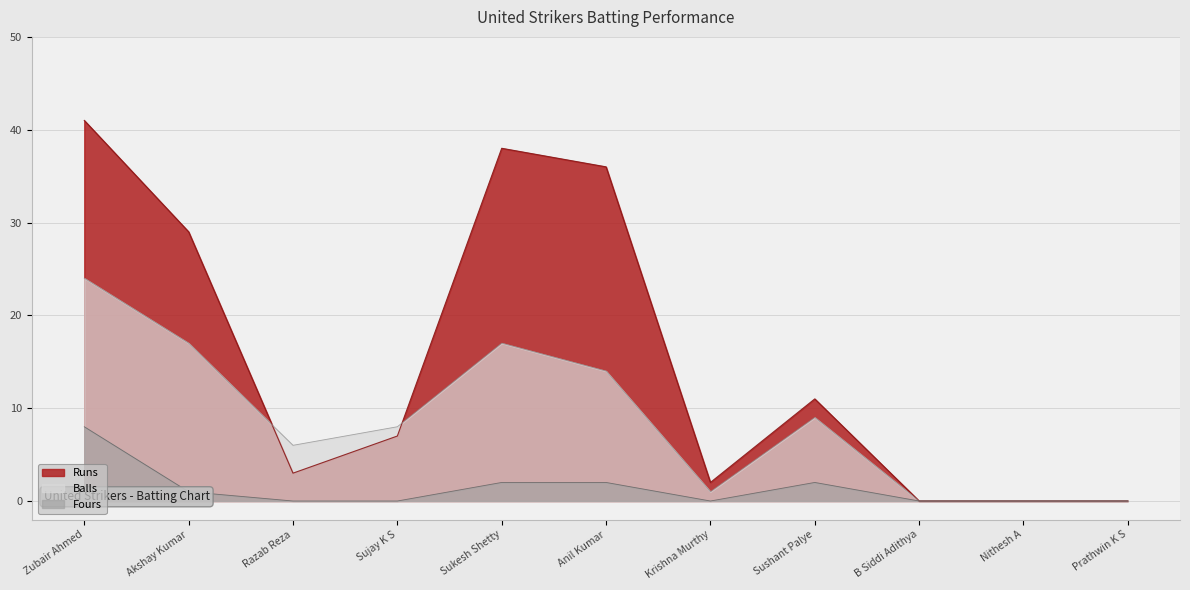

Where is the first local minimum for Balls?

Razab Reza